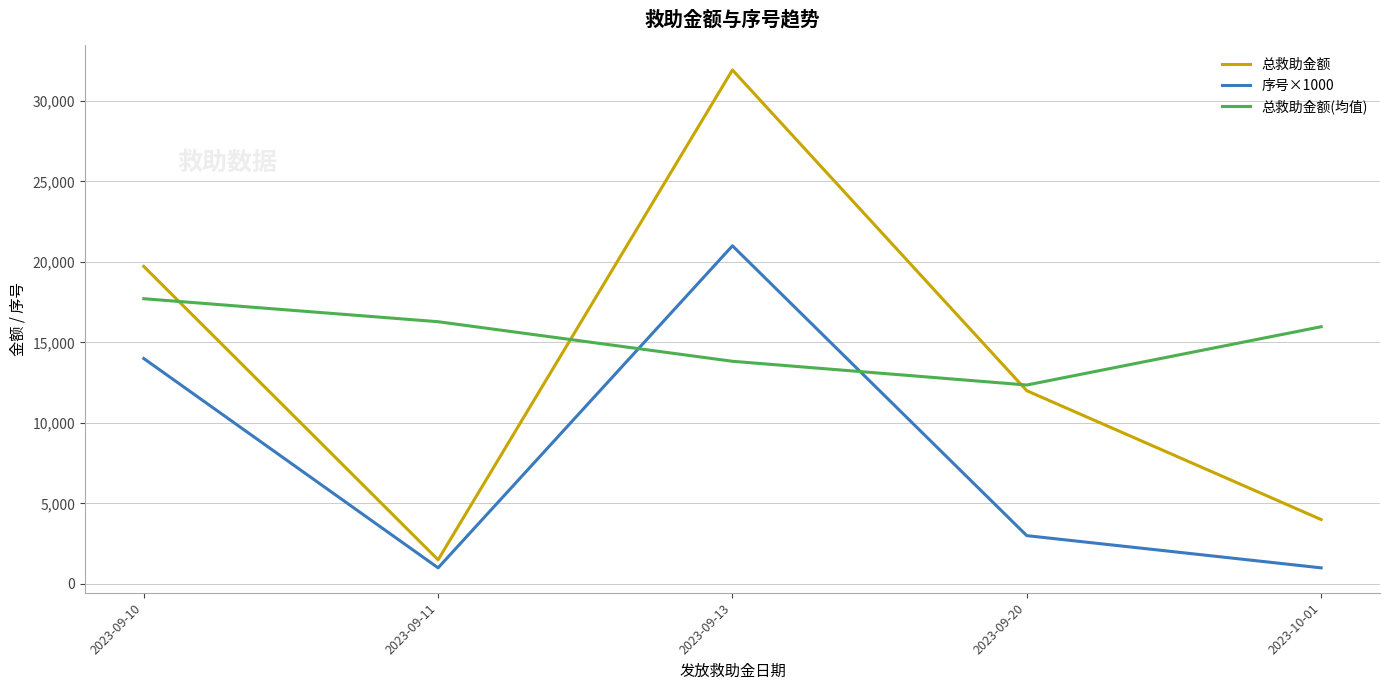

How many times do 序号×1000 and 总救助金额(均值) cross each other?

2